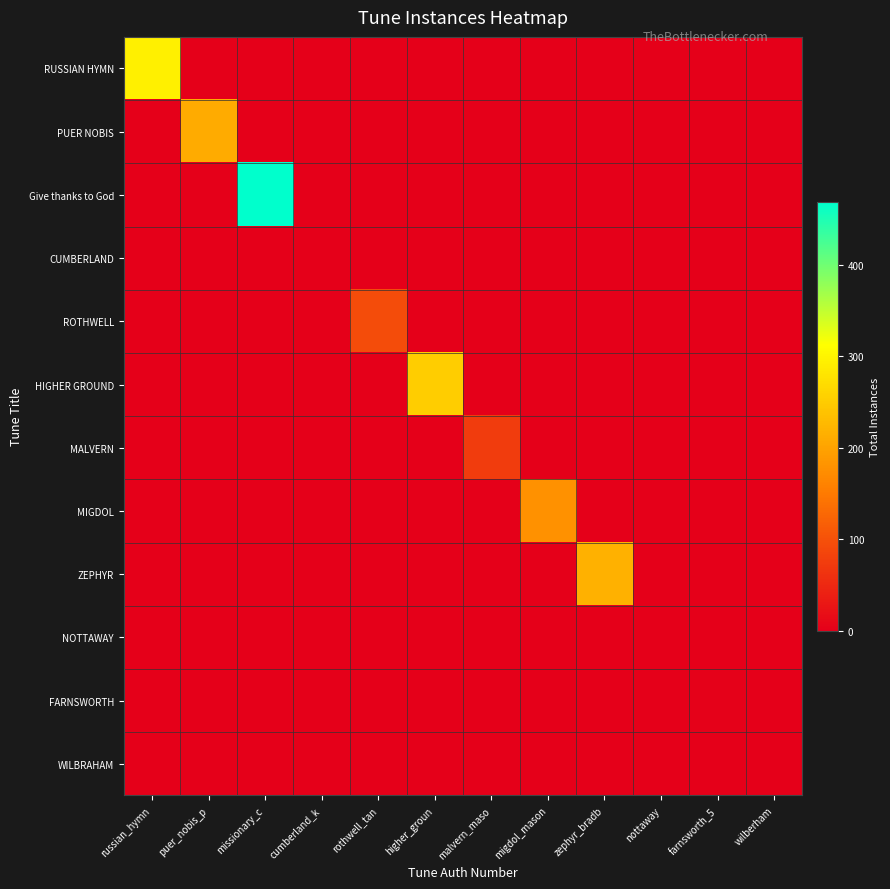

At which category is the sum across all series the highest?

missionary_c